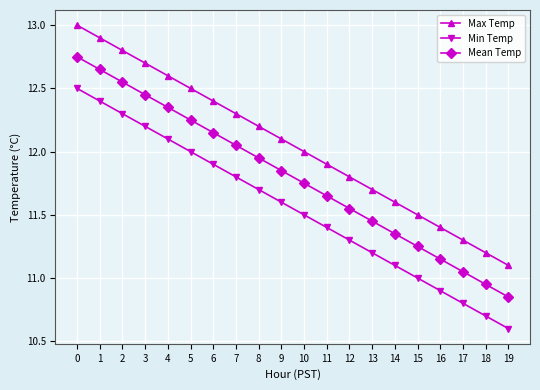

Which label corresponds to the smallest value in the chart?

19